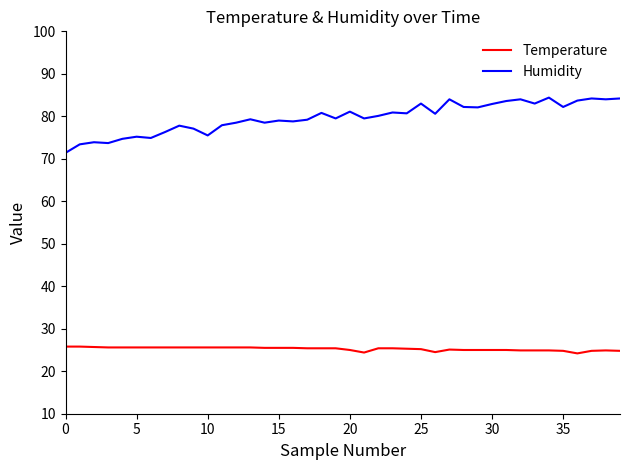

True or false: Humidity and Temperature intersect in this chart.

False